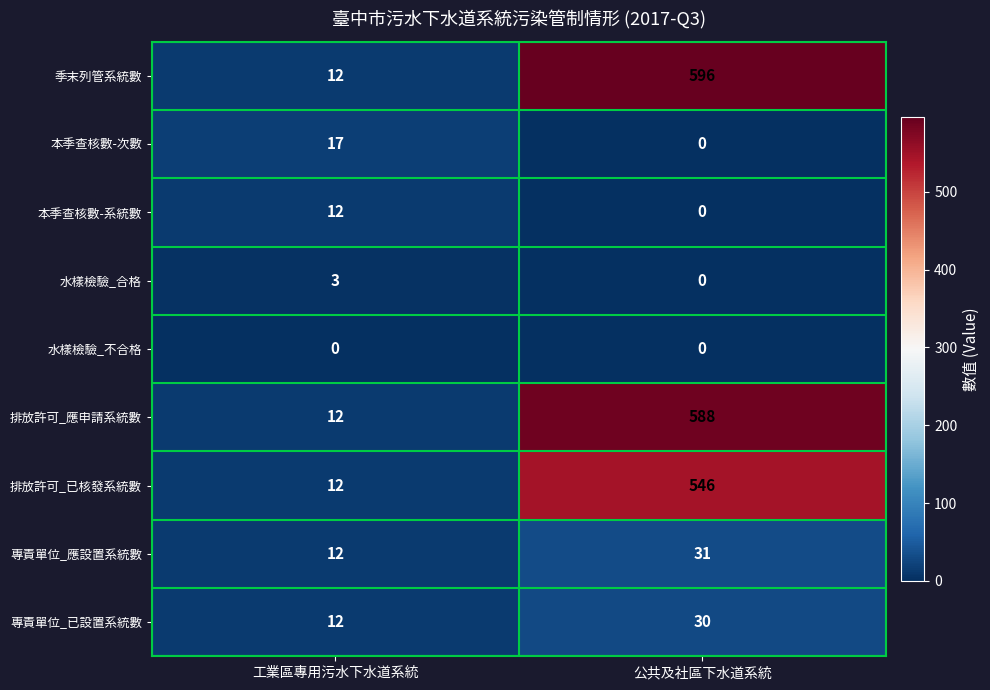

What is the sum of the 本季查核數-系統數 values at 公共及社區下水道系統 and 工業區專用污水下水道系統?

12